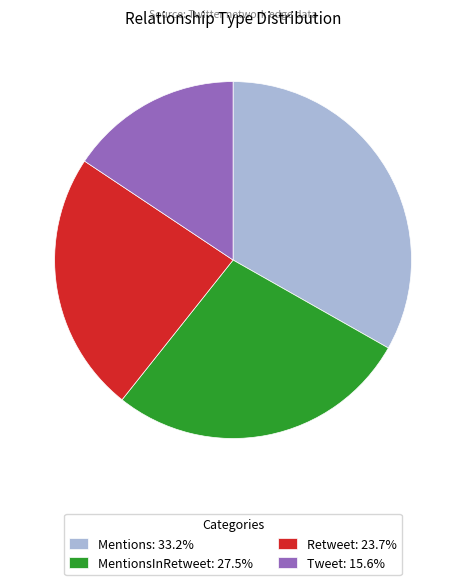

What is the ratio of the value at MentionsInRetweet: 27.5% to the value at Retweet: 23.7%?

1.2